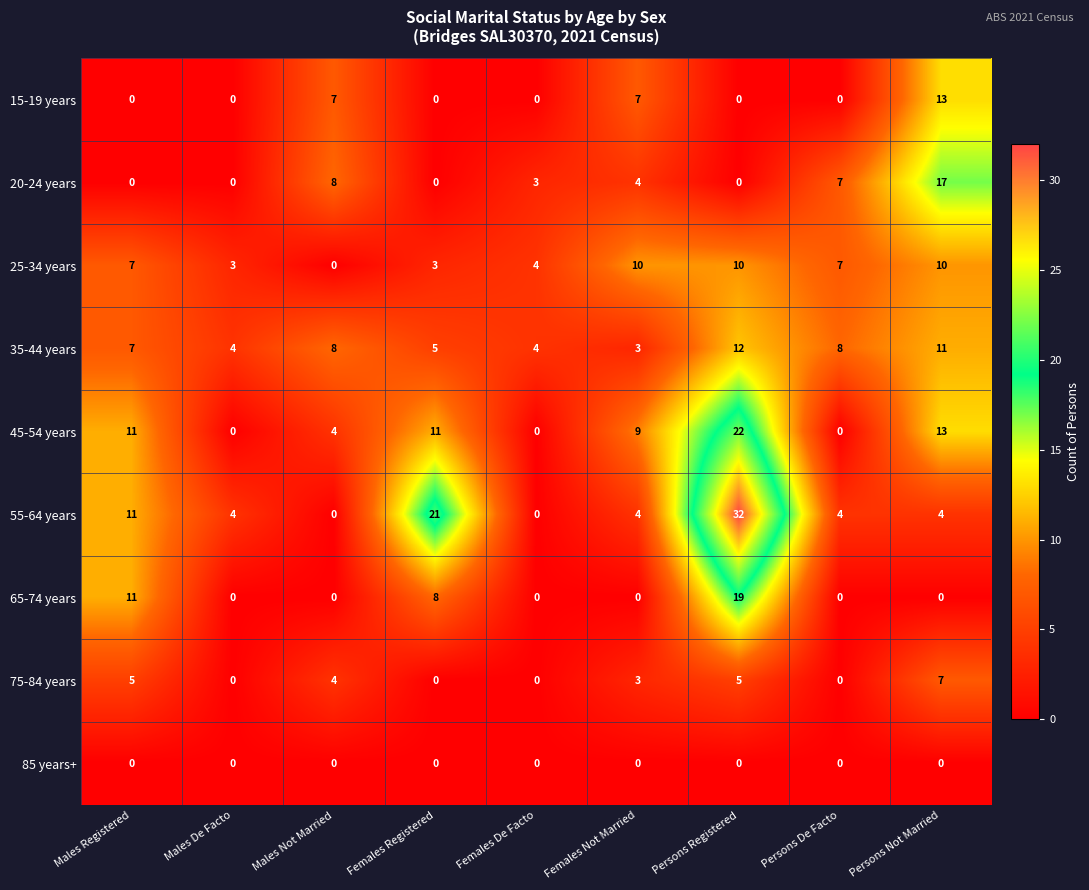

What is the difference between the second highest and second lowest values in the 65-74 years series?

11